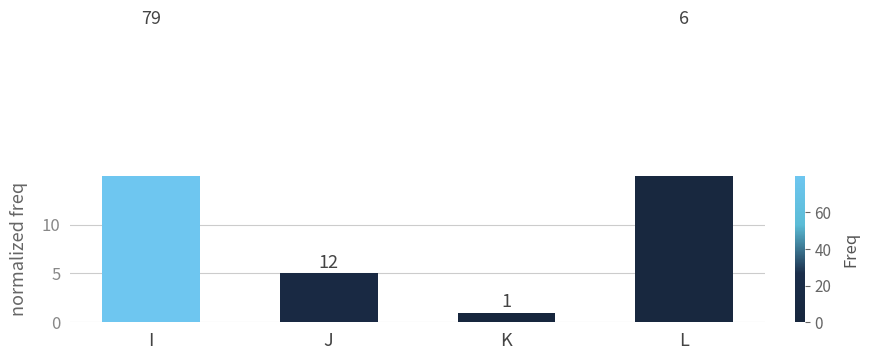

What is the smallest value displayed?

1